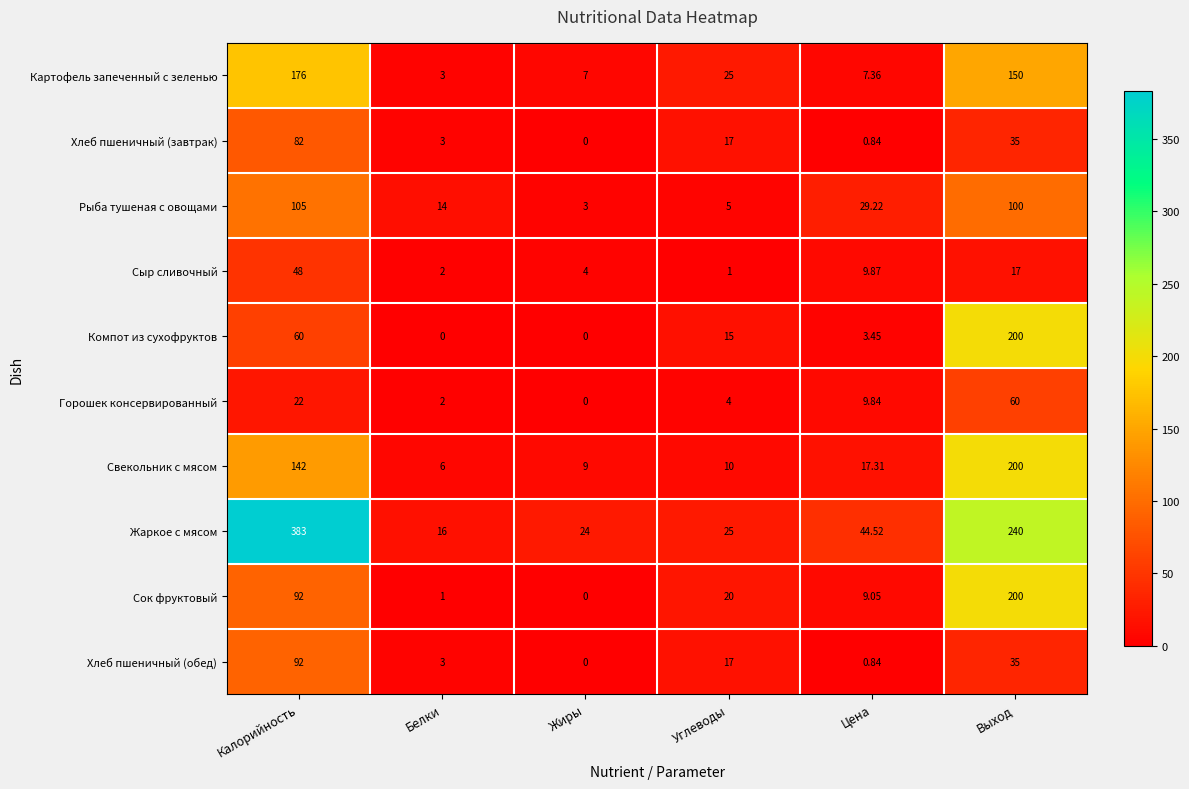

Which series has the largest range (max minus min)?

Жаркое с мясом